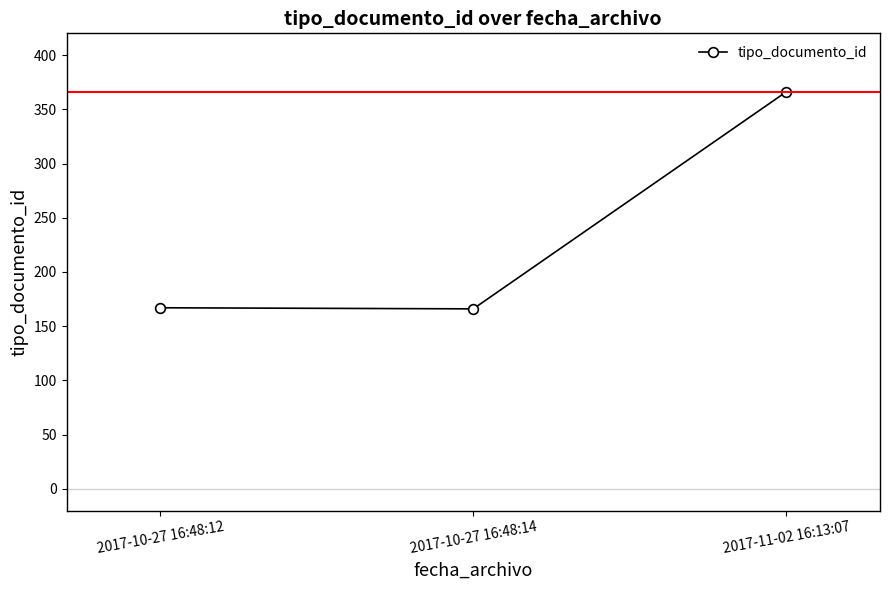

What is the greatest value displayed?

366